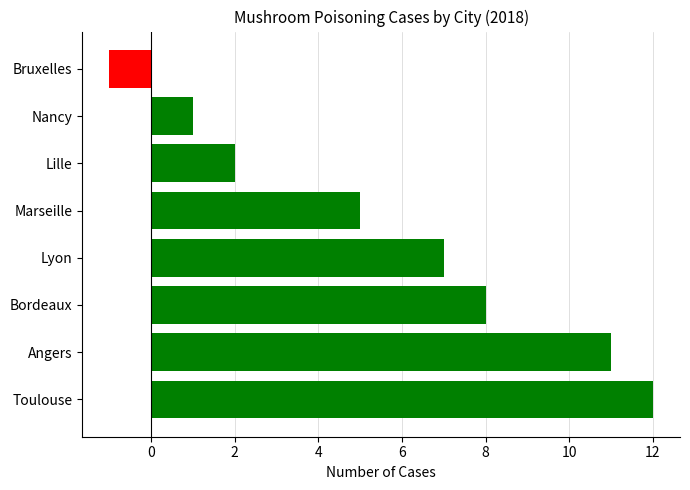

List the labels in order of value, smallest first.

Bruxelles, Nancy, Lille, Marseille, Lyon, Bordeaux, Angers, Toulouse